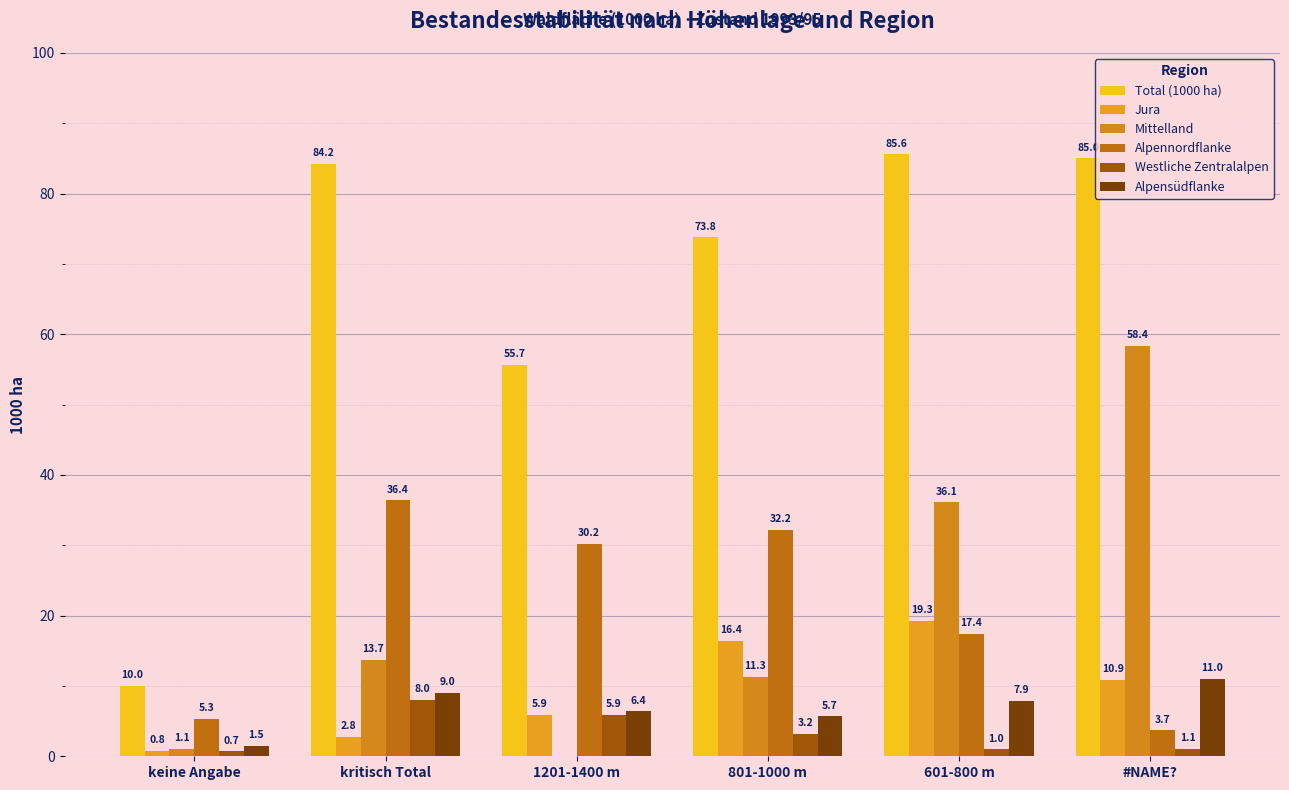

Rank the series by their maximum value, from highest to lowest.

Total (1000 ha), Mittelland, Alpennordflanke, Jura, Alpensüdflanke, Westliche Zentralalpen